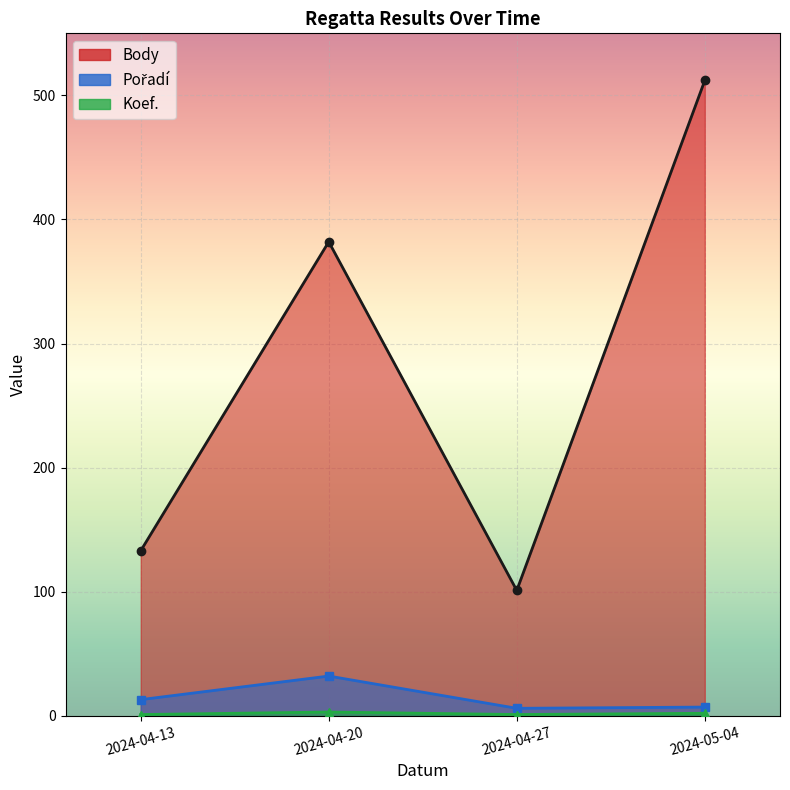

What are all the series names shown in the legend?

Body, Pořadí, Koef.